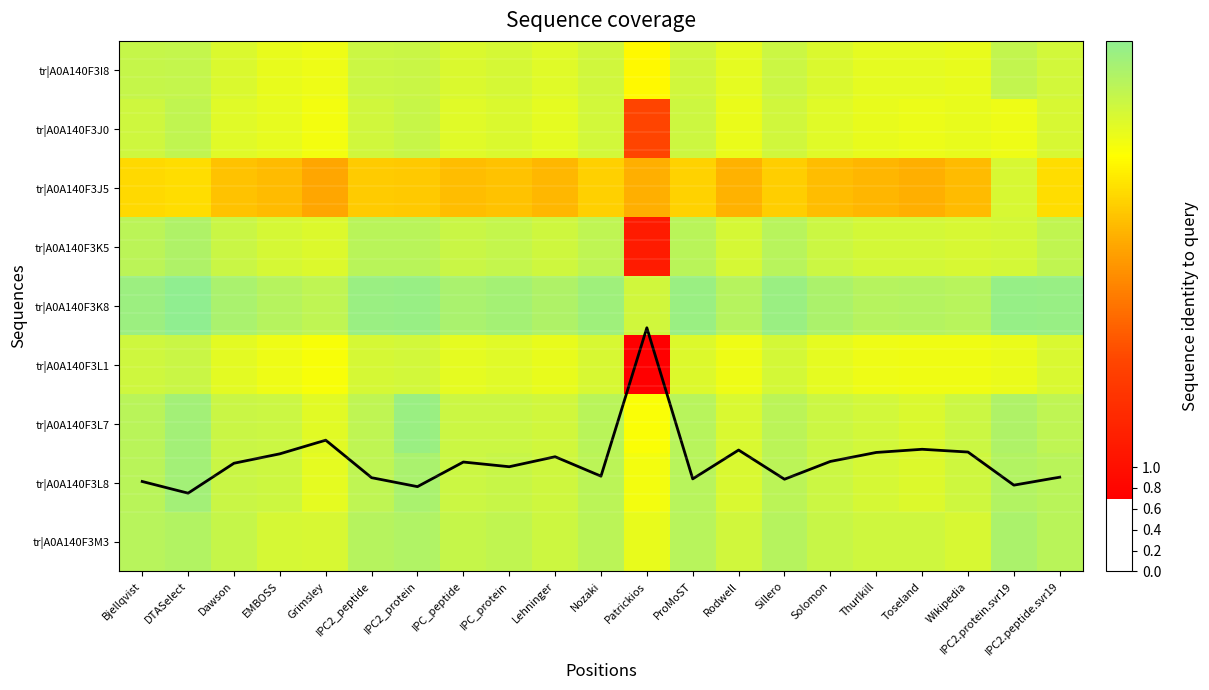

Which category has the lowest value in the tr|A0A140F3L8 series?

Patrickios